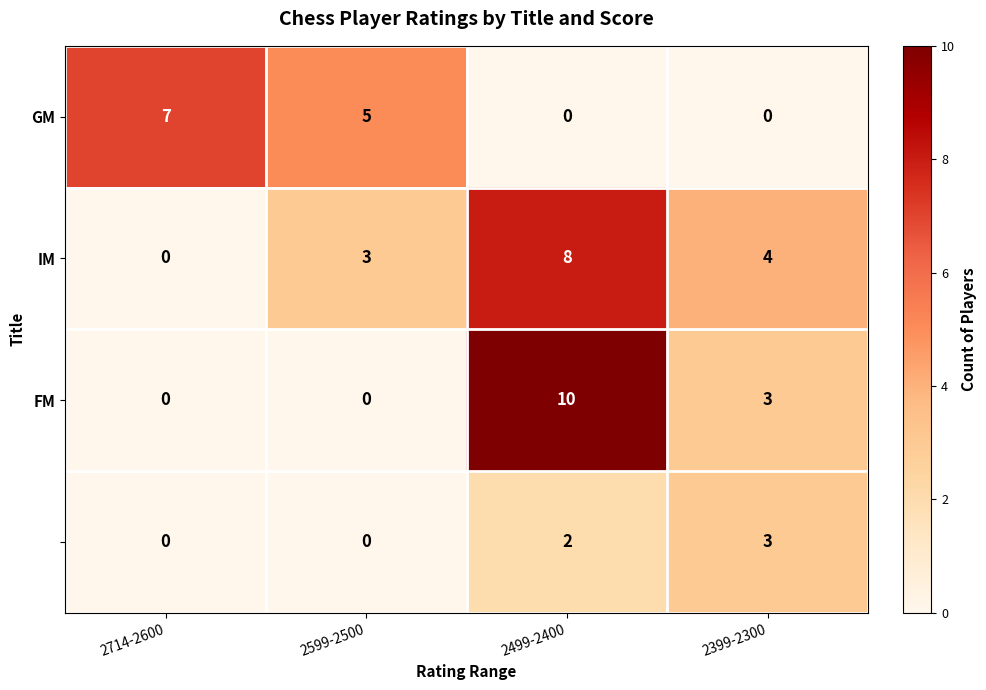

At how many categories does at least one series exceed 3?

4